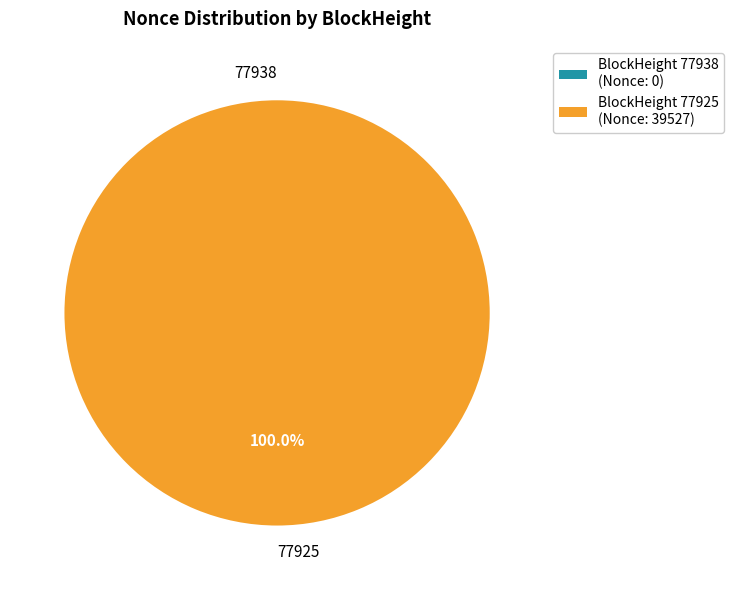

What is the largest slice in the pie chart?

77925